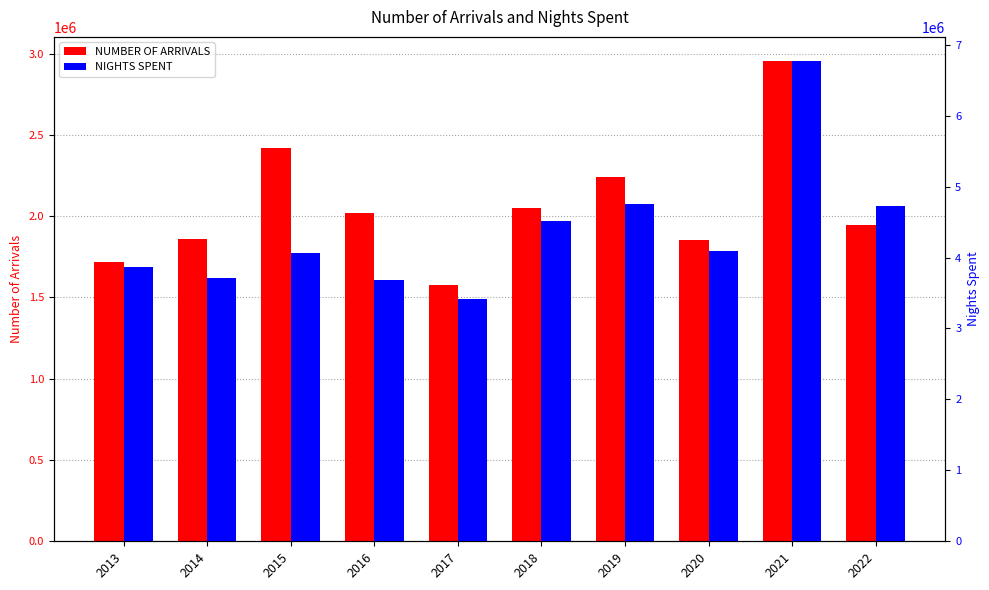

What is the greatest value displayed?

6772005